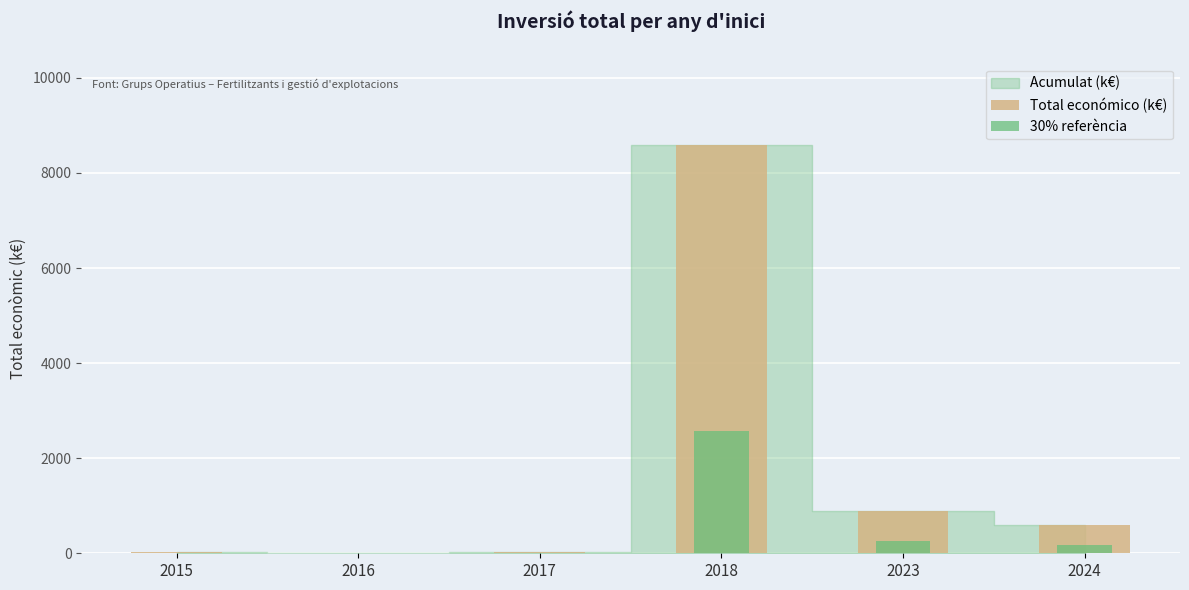

Are the bars horizontal?

No